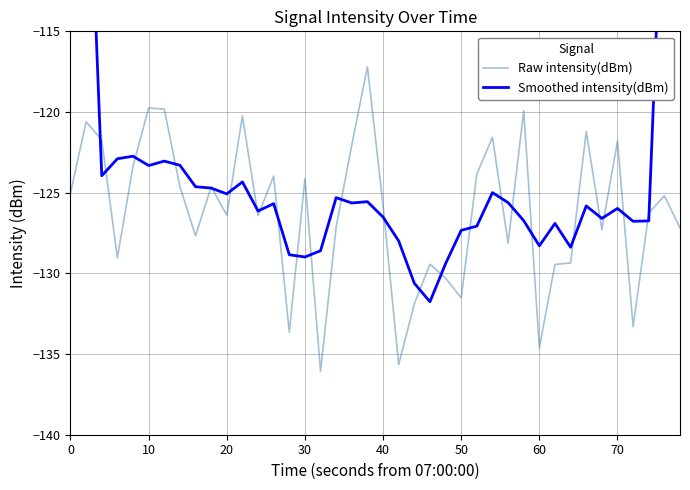

True or false: Raw intensity(dBm) has a value of -30.4 at 29.

False